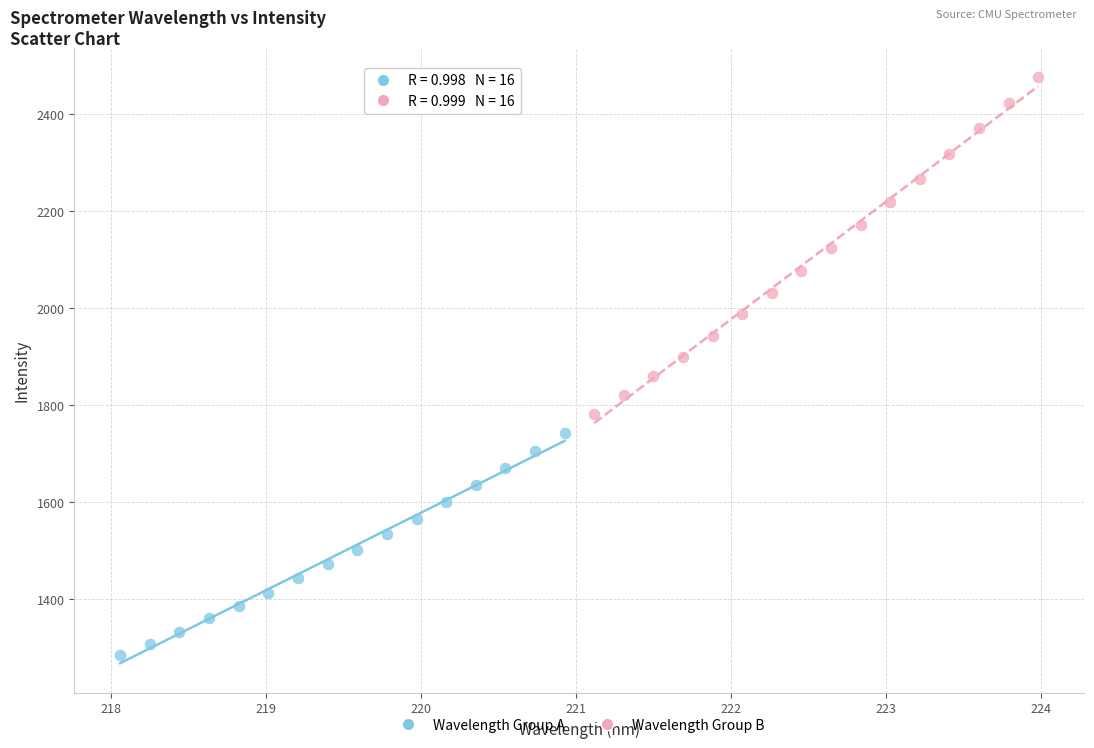

Which series has the largest Y range (max minus min)?

Wavelength Group B